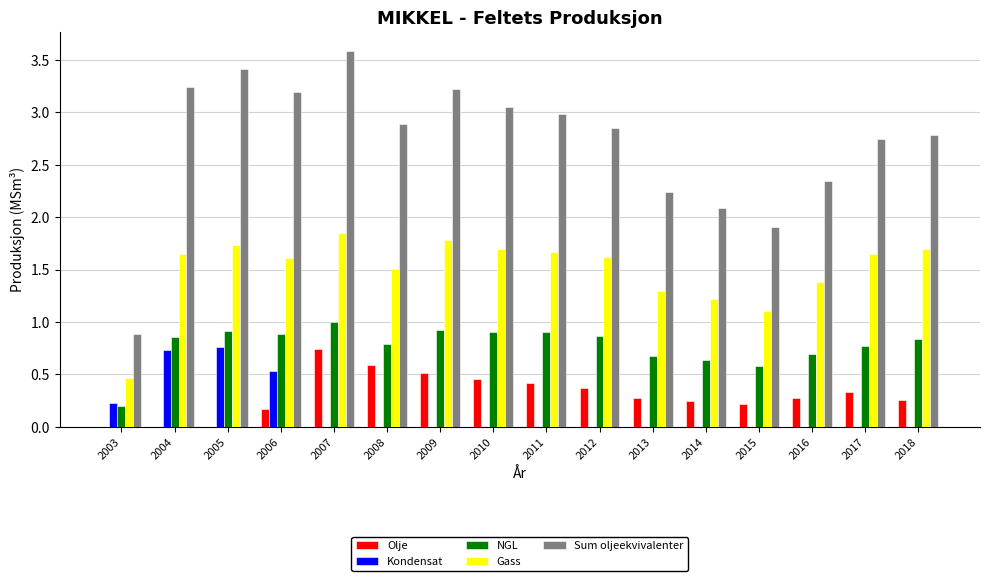

What is the sum of all NGL values?

12.4